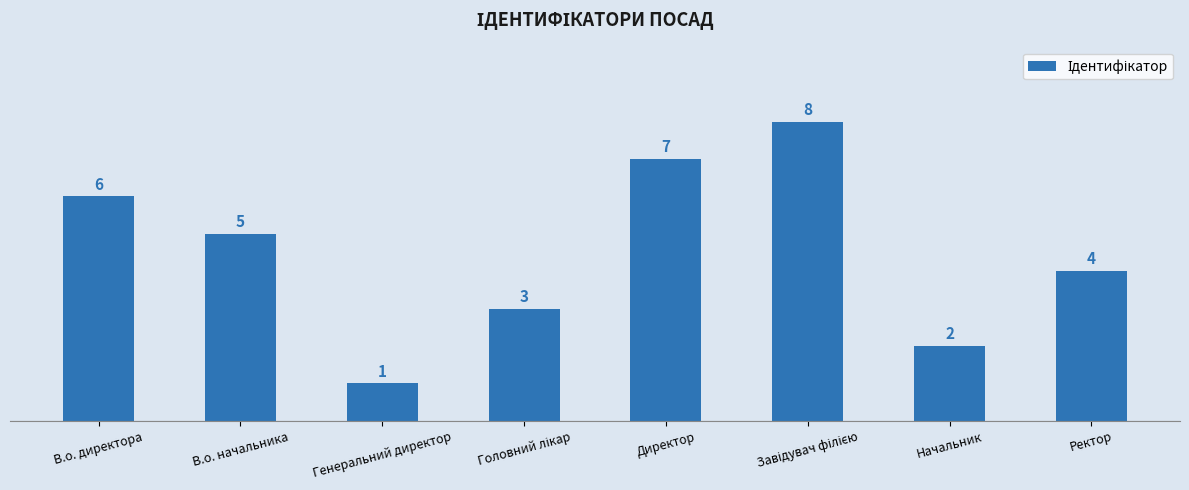

Reading left to right, transcribe all the data shown in this chart.

6	5	1	3	7	8	2	4